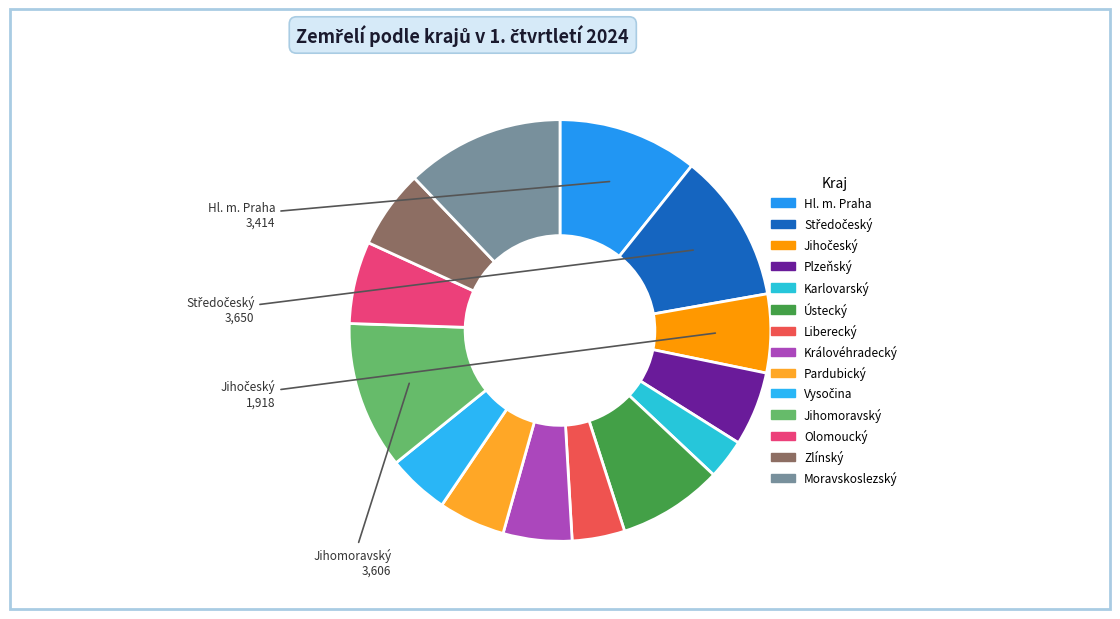

What portion of the pie excludes Plzeňský?

94.3%